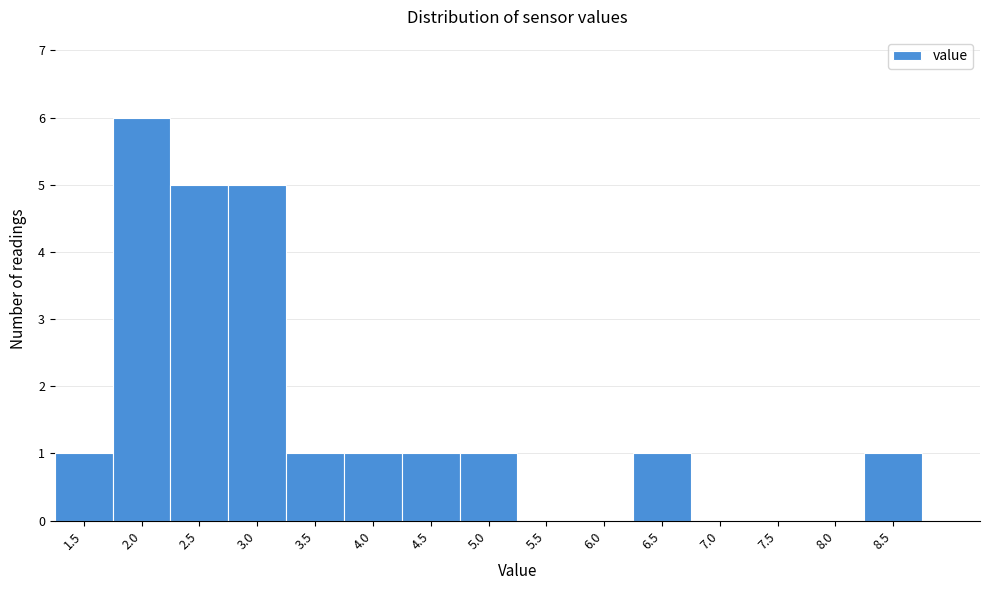

Reading left to right, transcribe all the data shown in this chart.

1.5=1	2.0=6	2.5=5	3.0=5	3.5=1	4.0=1	4.5=1	5.0=1	5.5=0	6.0=0	6.5=1	7.0=0	7.5=0	8.0=0	8.5=1